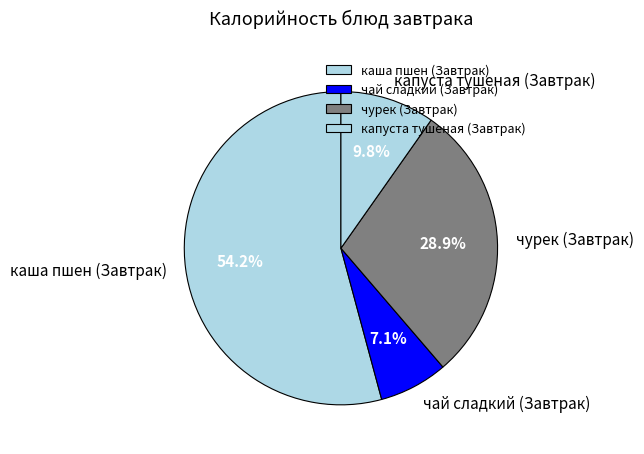

To the nearest percent, what portion does капуста тушеная (Завтрак) represent?

10%